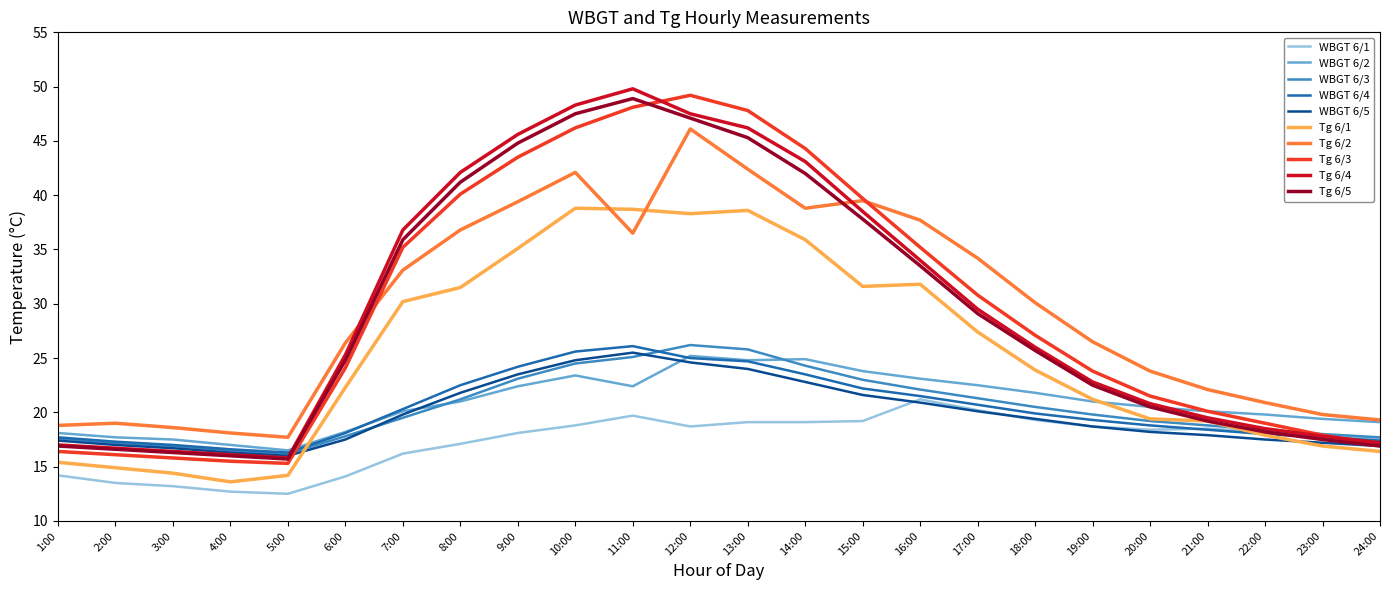

What is the minimum value for WBGT 6/2?

16.5